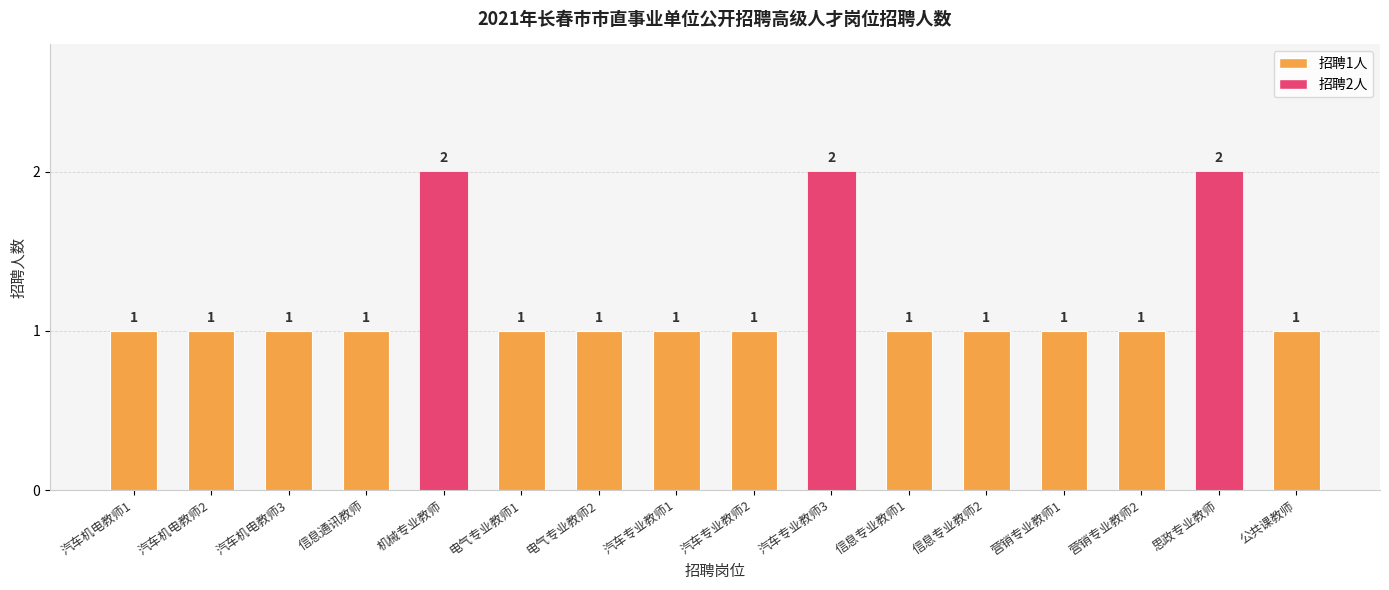

Between 汽车专业教师3 and 电气专业教师2, which is larger?

汽车专业教师3